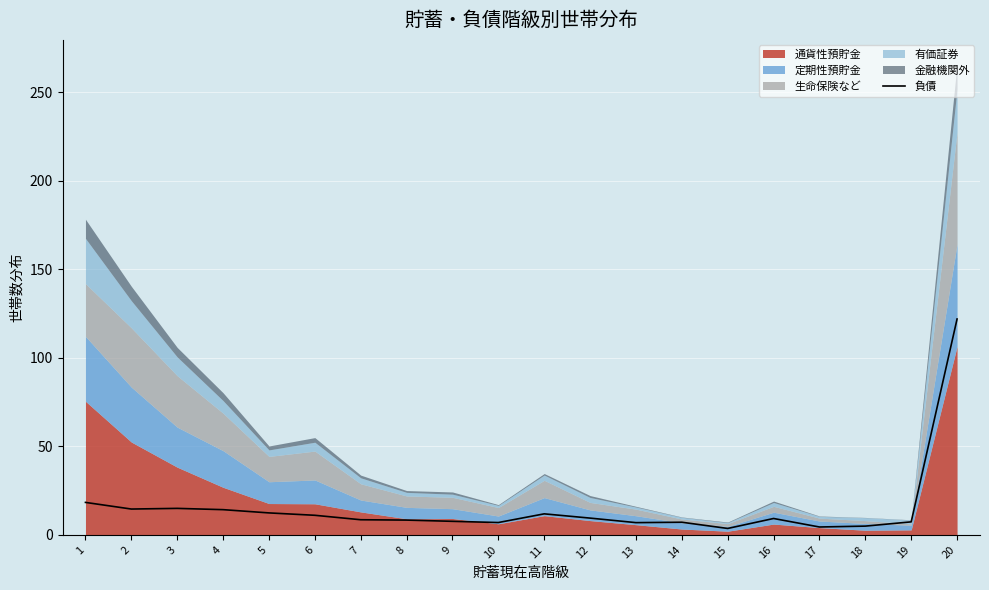

Rank the categories by value from lowest to highest.

15, 17, 18, 13, 10, 14, 19, 9, 8, 7, 16, 12, 6, 11, 5, 4, 2, 3, 1, 20